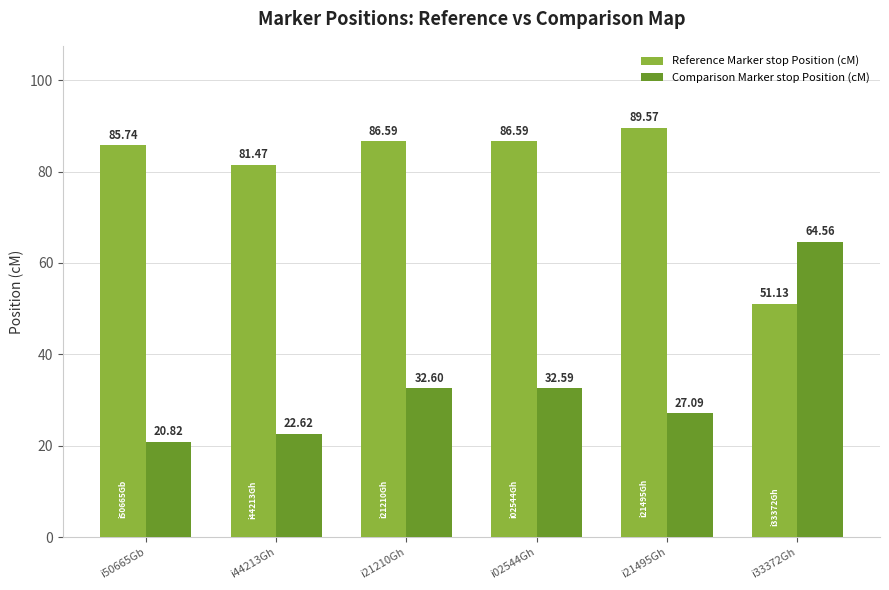

Read the Reference Marker stop Position (cM) value at i44213Gh.

81.5